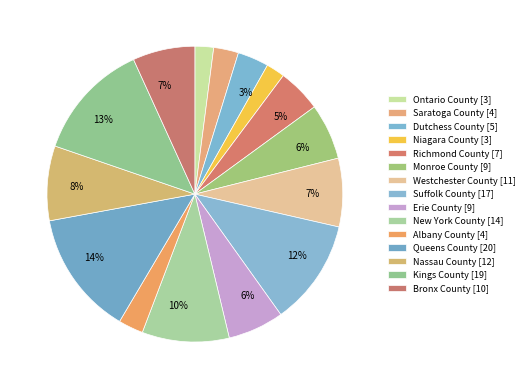

Rank the categories by value from lowest to highest.

Ontario County, Niagara County, Saratoga County, Albany County, Dutchess County, Richmond County, Monroe County, Erie County, Bronx County, Westchester County, Nassau County, New York County, Suffolk County, Kings County, Queens County